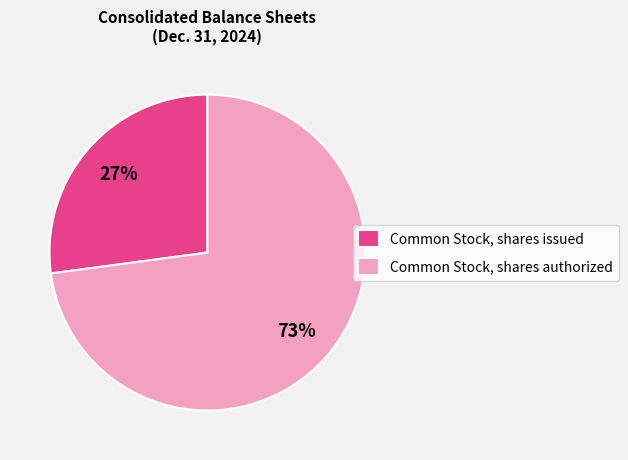

Approximately how many times larger is the value at Common Stock, shares issued compared to Common Stock, shares authorized?

0.4